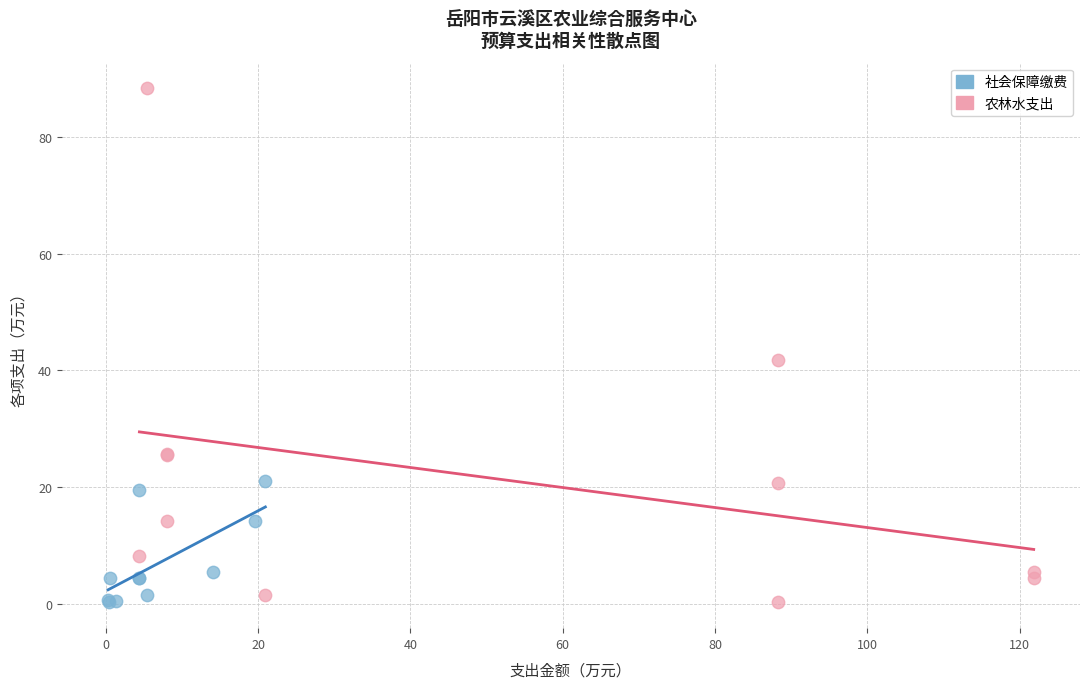

Which series contains the highest Y value?

农林水支出